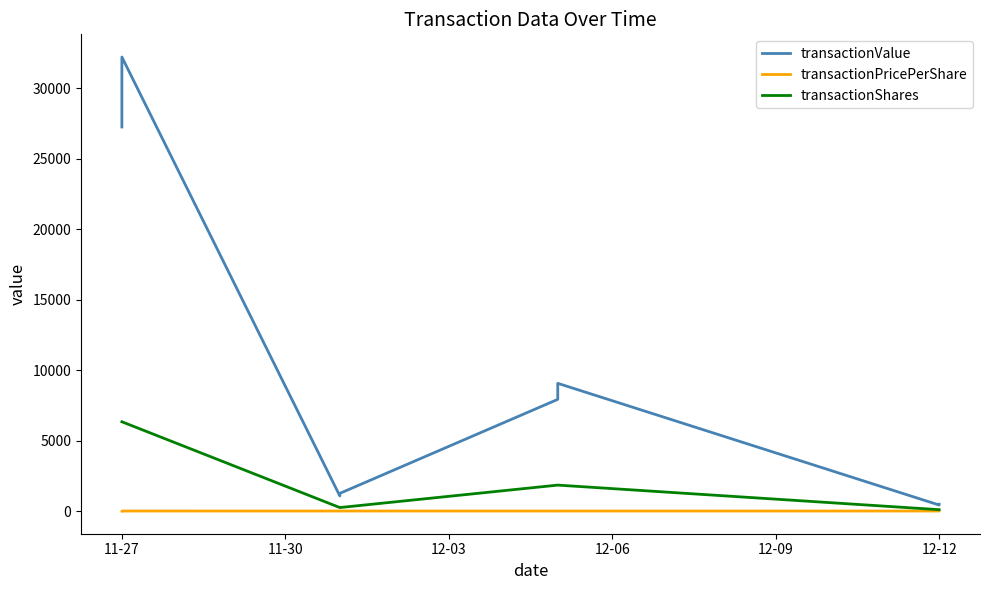

Reading left to right, transcribe all the data shown in this chart.

transactionValue: 27262.0	32227.0	1075.0	1257.0	7929.0	9068.0	430.0	490.0
transactionPricePerShare: 4.3	5.1	4.3	5.0	4.3	4.9	4.3	4.9
transactionShares: 6340.0	6340.0	250.0	250.0	1844.0	1844.0	100.0	100.0